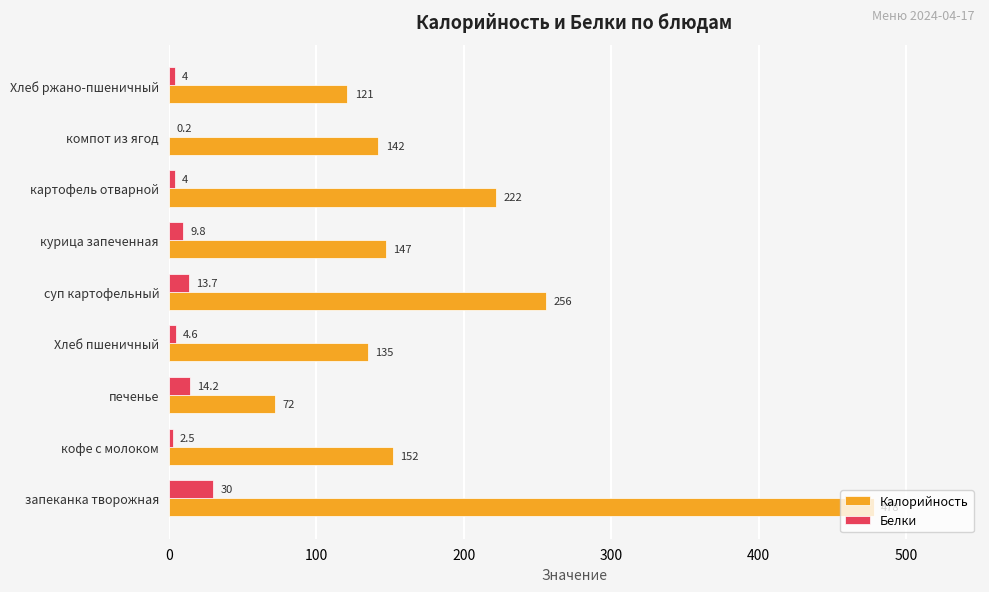

Which category has the highest value in the Белки series?

запеканка творожная